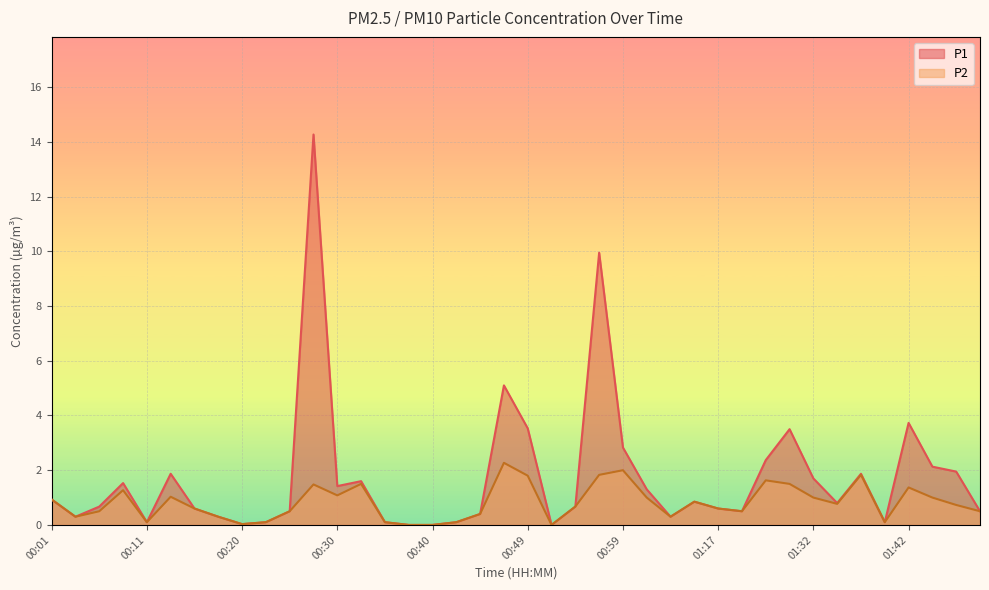

Reading right to left, extract all data points from this chart.

P1: 0.5	1.9	2.1	3.7	0.1	1.9	0.8	1.7	3.5	2.4	0.5	0.6	0.8	0.3	1.3	2.8	9.9	0.7	0.0	3.5	5.1	0.4	0.1	0.0	0.0	0.1	1.6	1.4	14.3	0.5	0.1	0.0	0.3	0.6	1.9	0.1	1.5	0.7	0.3	0.9
P2: 0.5	0.7	1.0	1.4	0.1	1.8	0.8	1.0	1.5	1.6	0.5	0.6	0.8	0.3	1.0	2.0	1.8	0.7	0.0	1.8	2.3	0.4	0.1	0.0	0.0	0.1	1.5	1.1	1.5	0.5	0.1	0.0	0.3	0.6	1.0	0.1	1.3	0.5	0.3	0.9